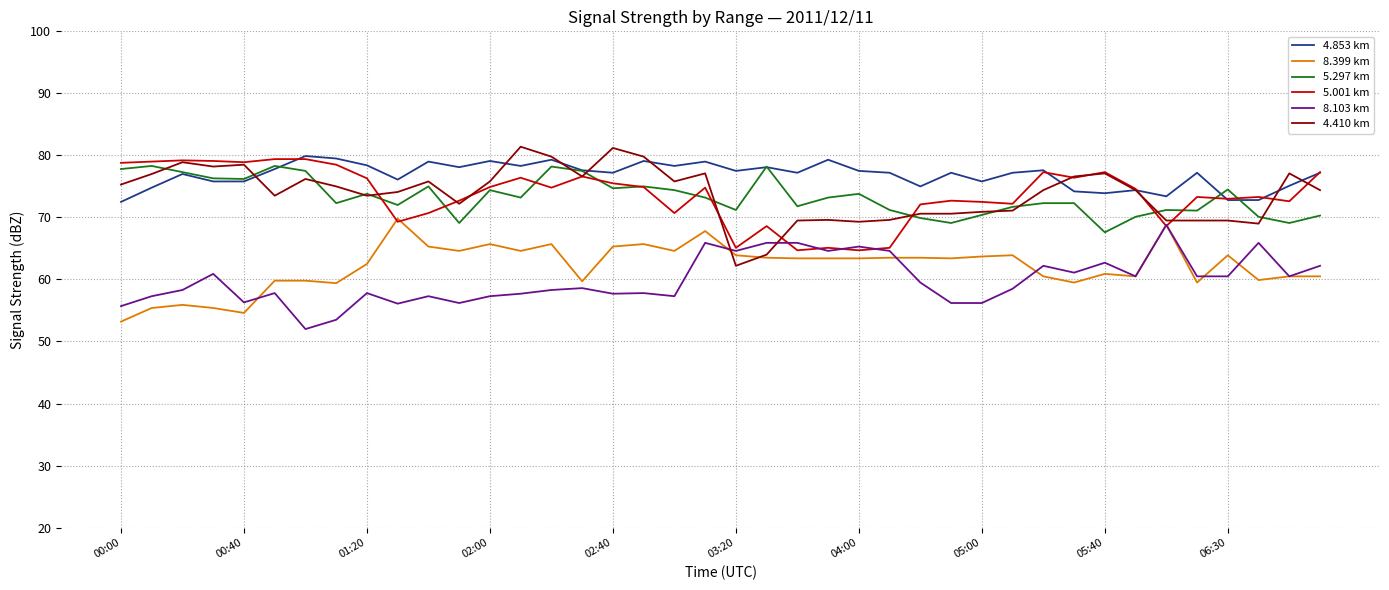

What is the maximum value for 5.001 km?

79.4